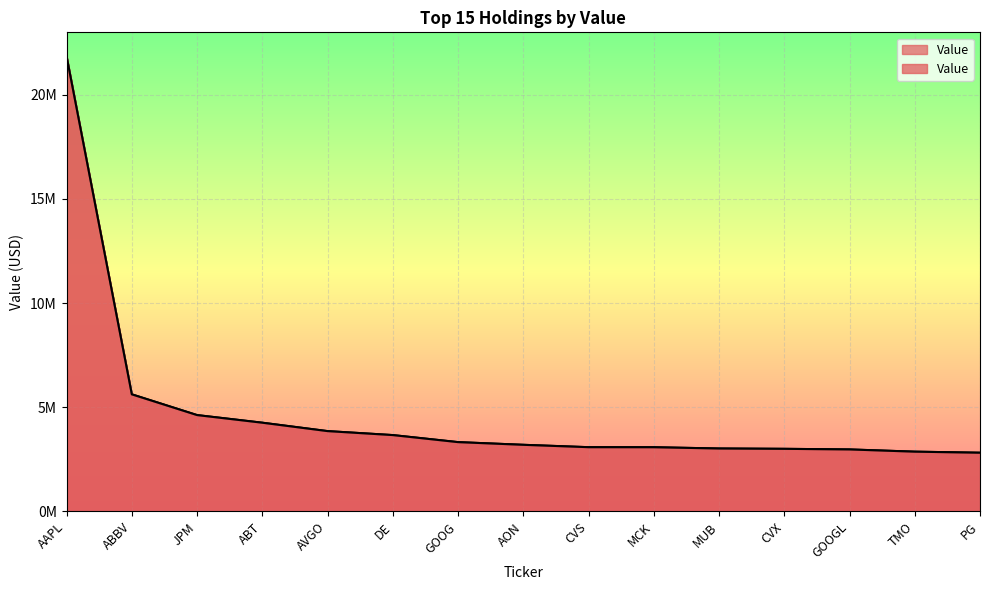

What is the label of the 12th point from the right?

ABT